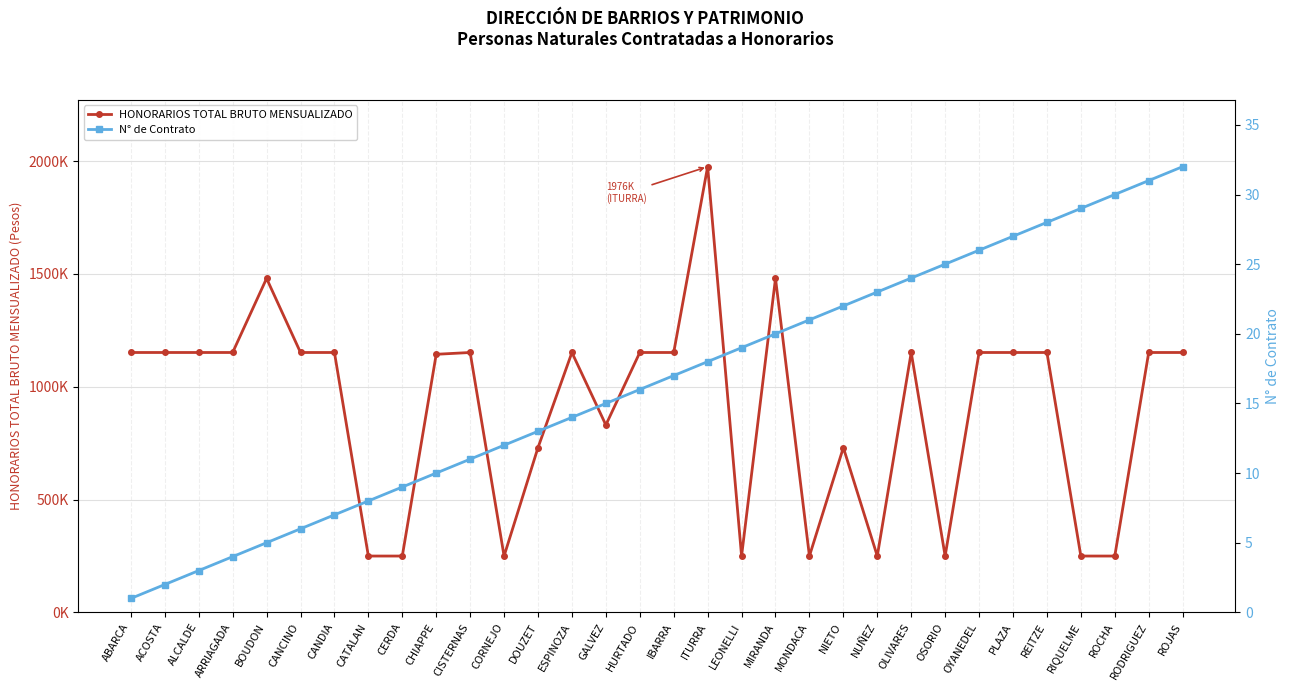

Rank the series at REITZE from lowest to highest value.

N° de Contrato, HONORARIOS TOTAL BRUTO MENSUALIZADO